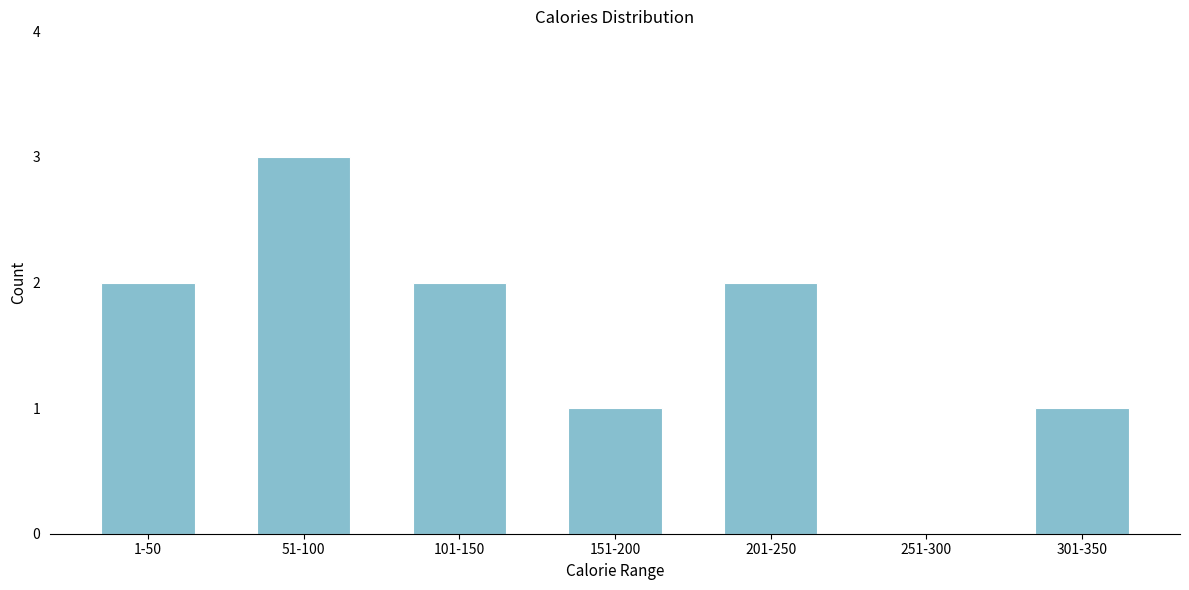

Reading left to right, transcribe all the data shown in this chart.

1-50=2	51-100=3	101-150=2	151-200=1	201-250=2	251-300=0	301-350=1